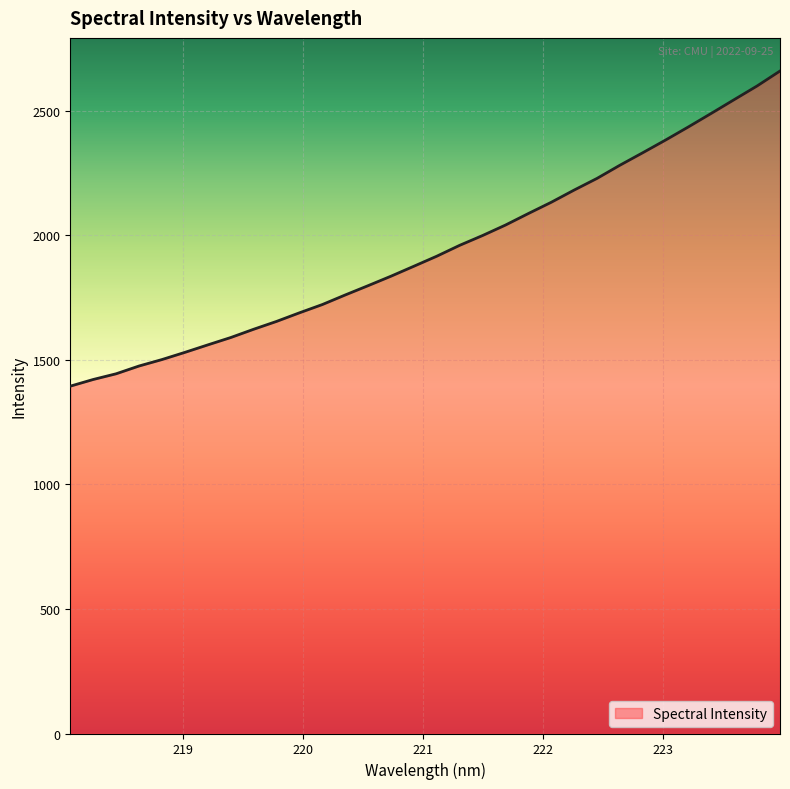

How many series are shown in this chart?

1